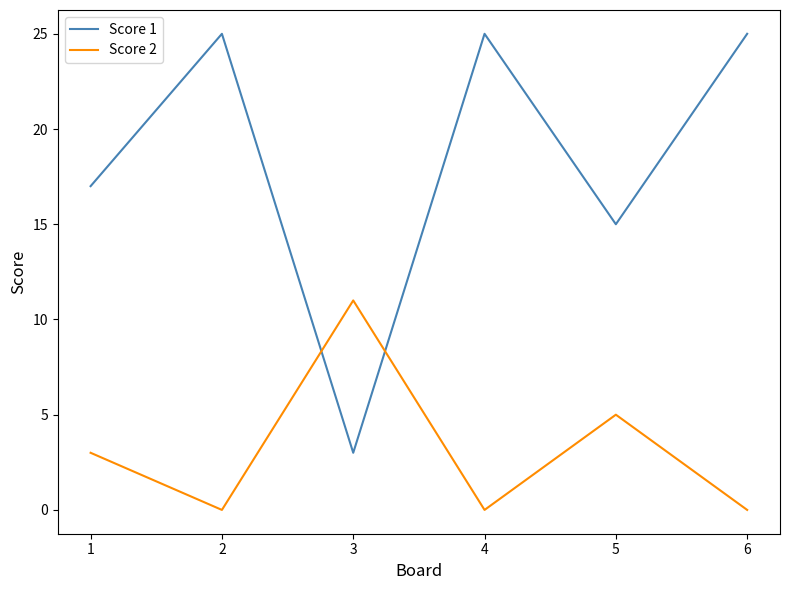

True or false: Score 2 has a value of 5 at 1.

False